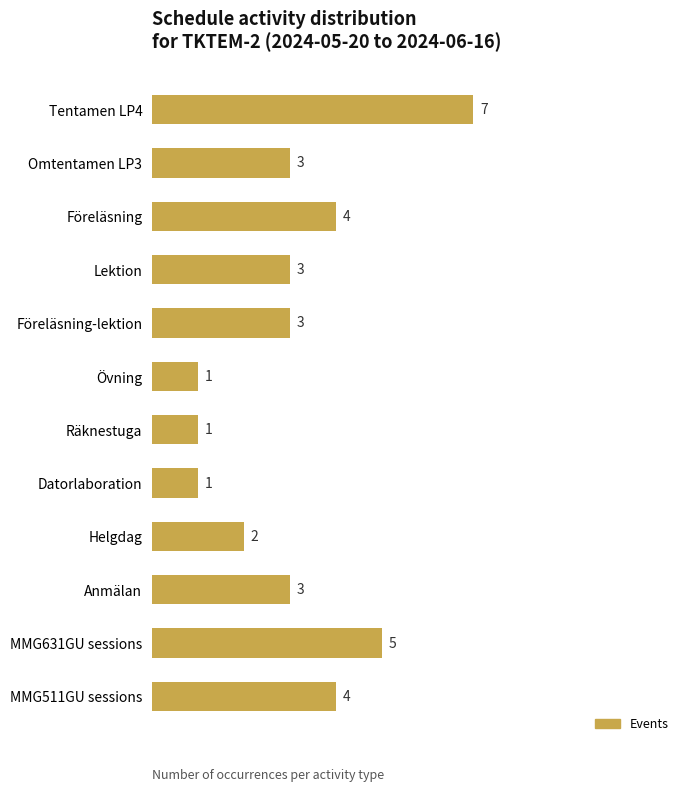

Reading bottom to top, what are all the values shown in this chart?

4	5	3	2	1	1	1	3	3	4	3	7